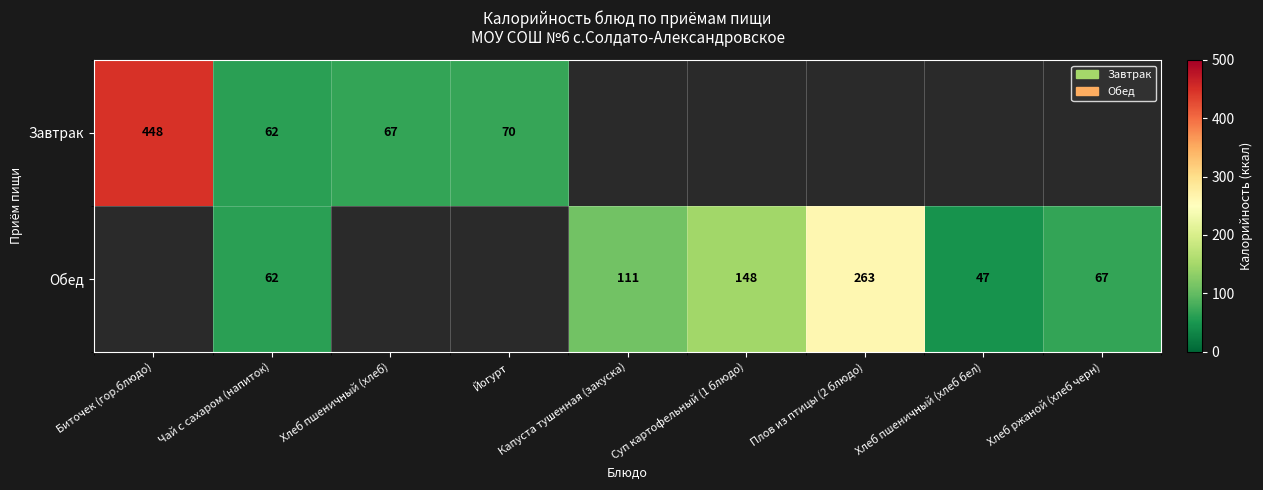

The Обед series shows 26 at Хлеб пшеничный (хлеб бел). True or false?

False